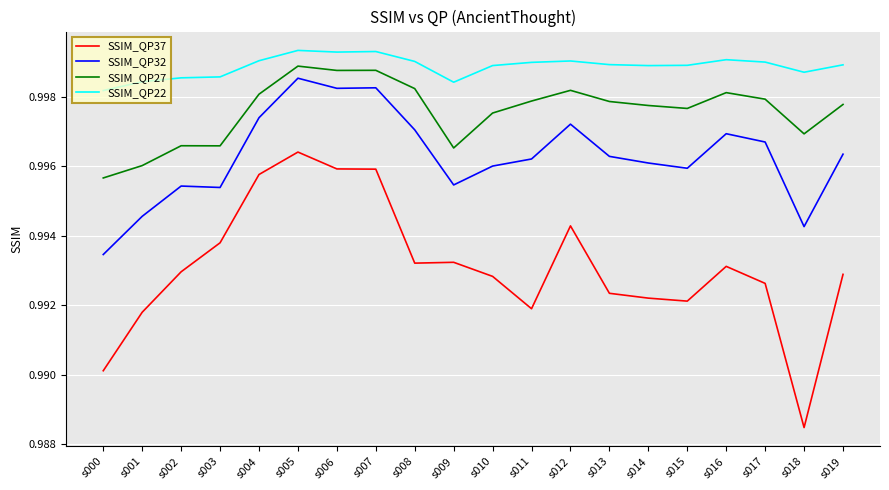

Which series has the largest total across all categories?

SSIM_QP22